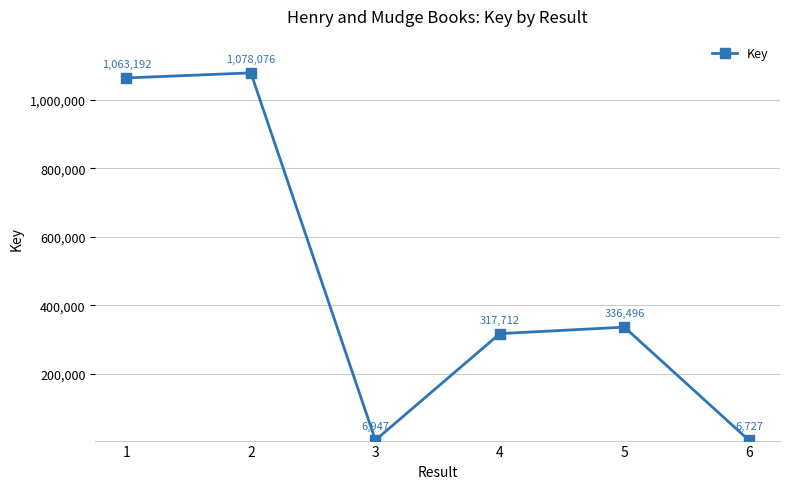

What is the difference between the maximum and minimum values?

1071349